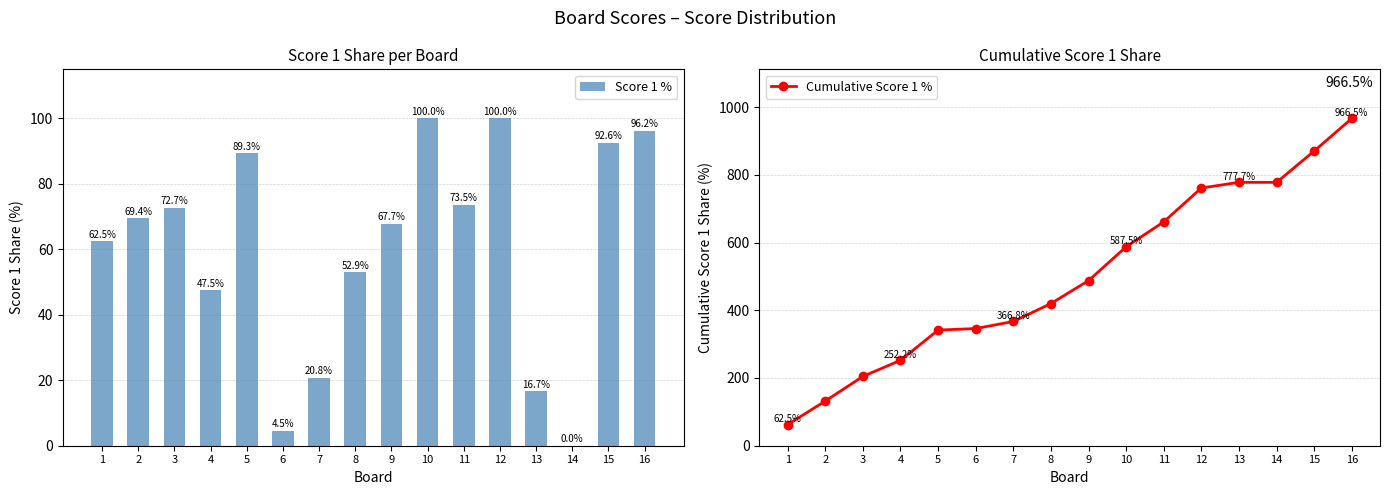

Reading left to right, list all the values displayed in this chart.

Score 1 %: 1=62.5	2=69.4	3=72.7	4=47.5	5=89.3	6=4.5	7=20.8	8=52.9	9=67.7	10=100.0	11=73.5	12=100.0	13=16.7	14=0.0	15=92.6	16=96.2
Cumulative Score 1 %: 1=62.5	2=131.9	3=204.7	4=252.2	5=341.5	6=346.0	7=366.8	8=419.8	9=487.5	10=587.5	11=661.0	12=761.0	13=777.7	14=777.7	15=870.3	16=966.5